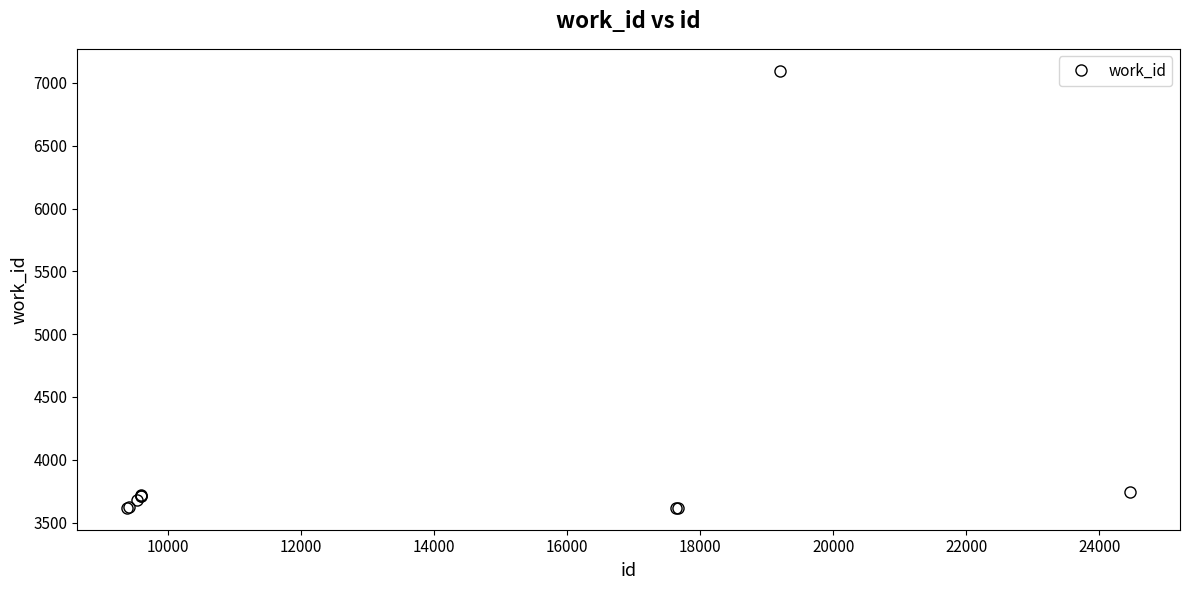

What is the greatest value displayed?

7097